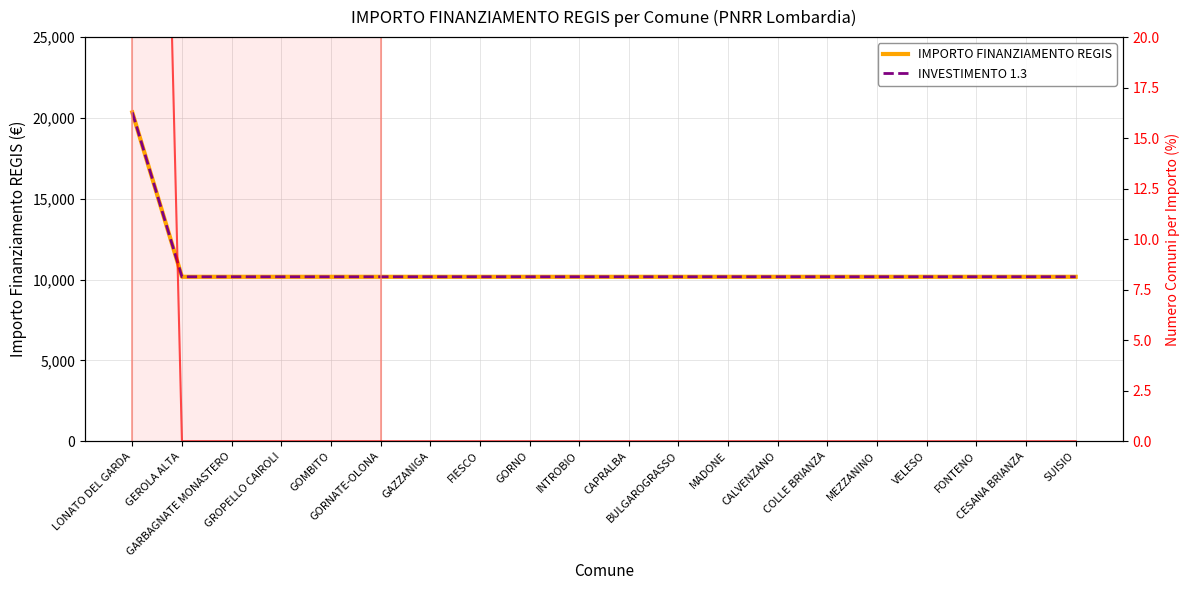

Is the value of INVESTIMENTO 1.3 at VELESO greater than the value of Diff. relativa (%) at INTROBIO?

Yes